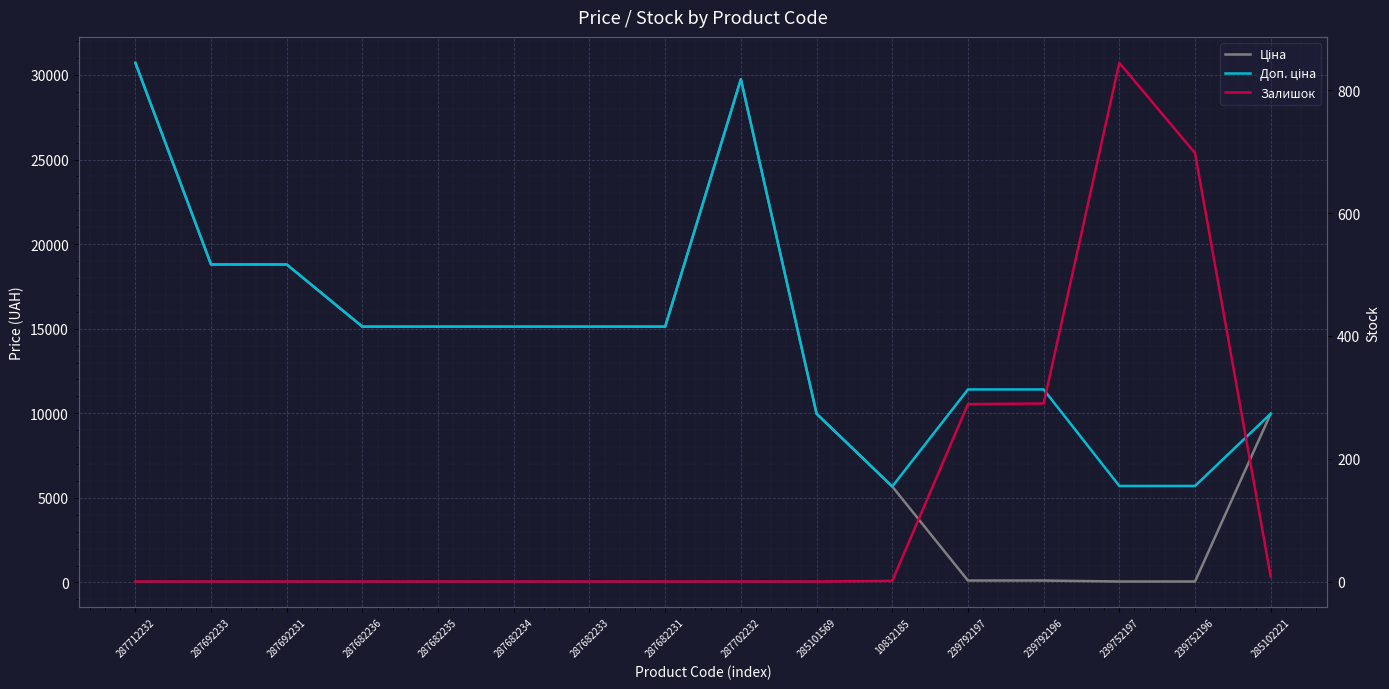

How many distinct data groups are displayed?

3